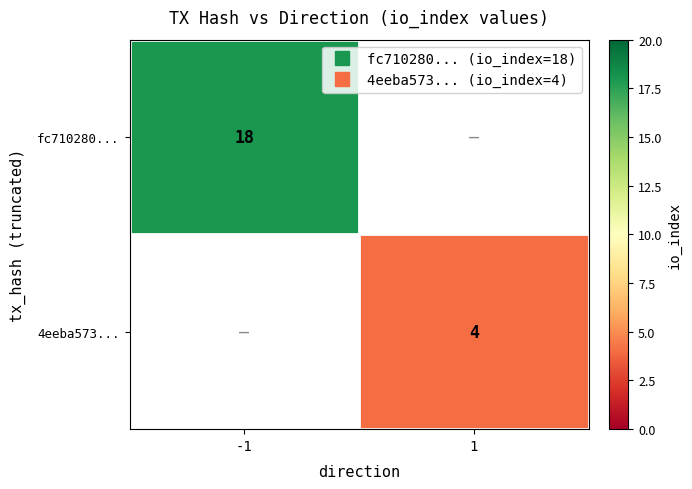

What is the maximum value shown in the chart?

18.0